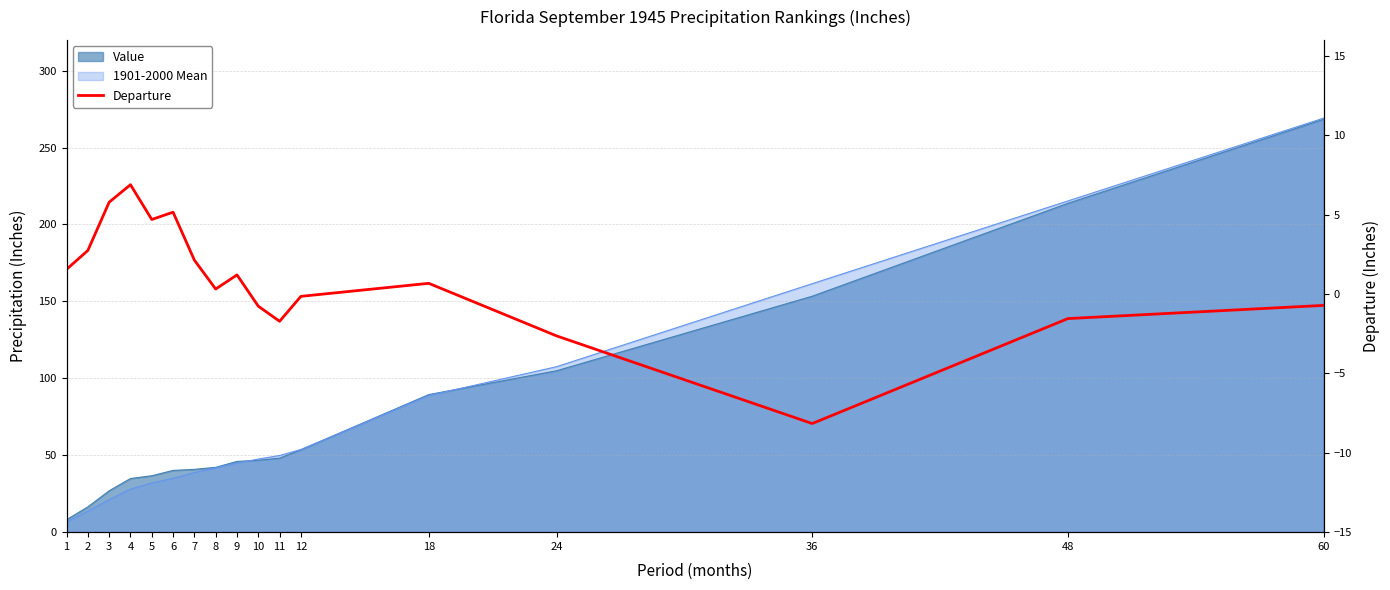

Reading right to left, what are all the values shown in this chart?

60=-0.7	48=-1.6	36=-8.2	24=-2.6	18=0.7	12=-0.1	11=-1.7	10=-0.8	9=1.2	8=0.3	7=2.1	6=5.2	5=4.7	4=6.9	3=5.8	2=2.7	1=1.6